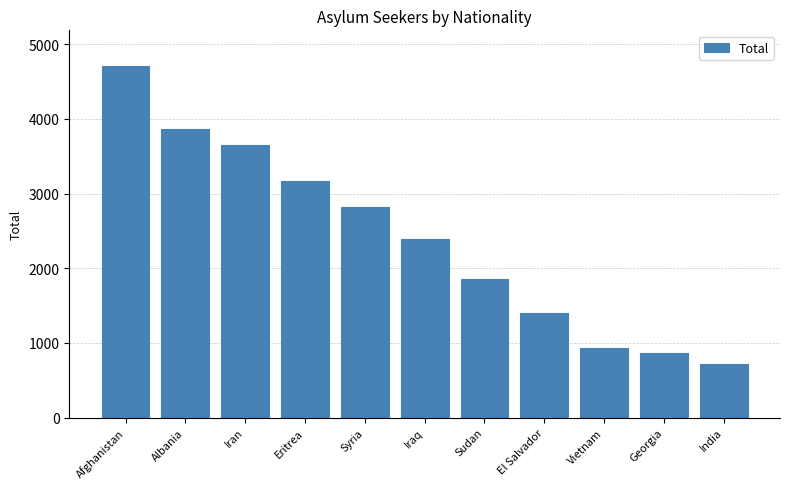

Does the chart contain stacked bars?

No